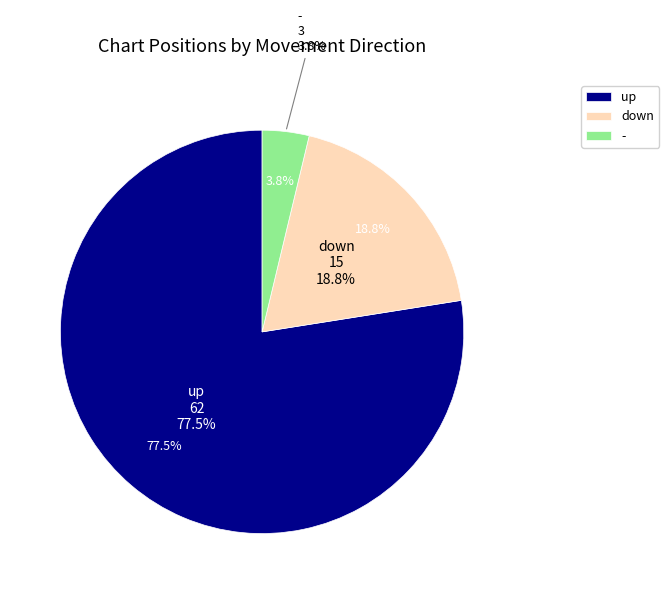

What is the ratio of the value at up to the value at down?

4.1